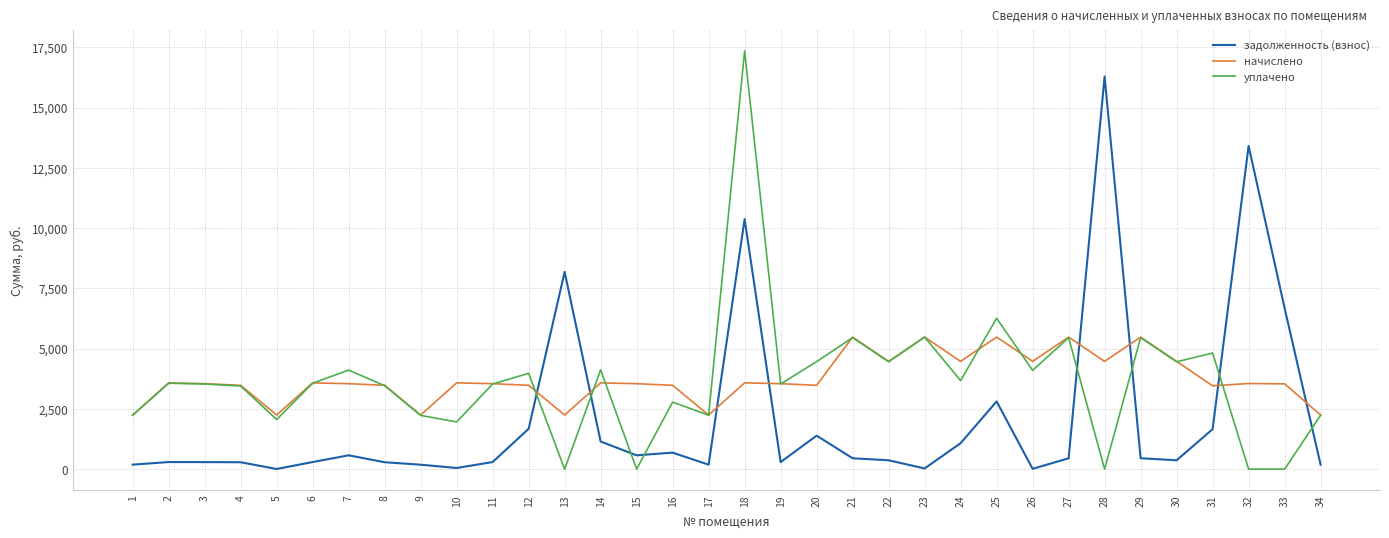

What is the sum of all начислено values?

126759.1